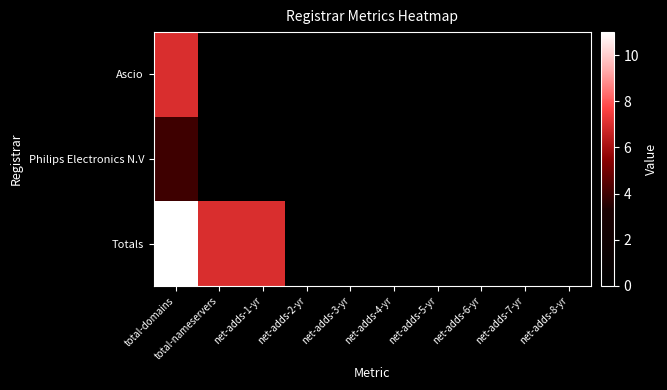

At how many categories does at least one series exceed 0?

3